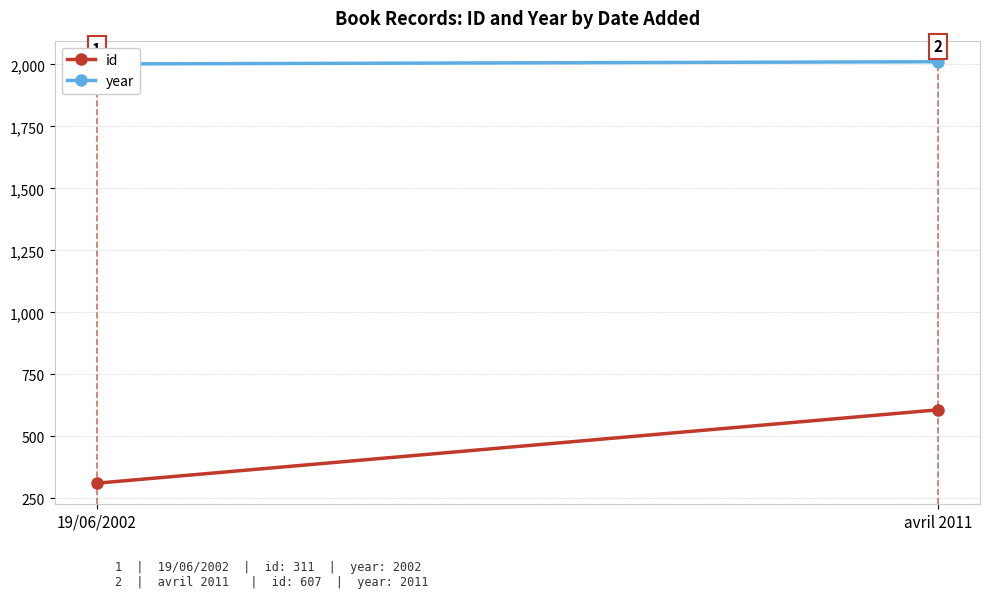

What is the highest value of the id series?

607